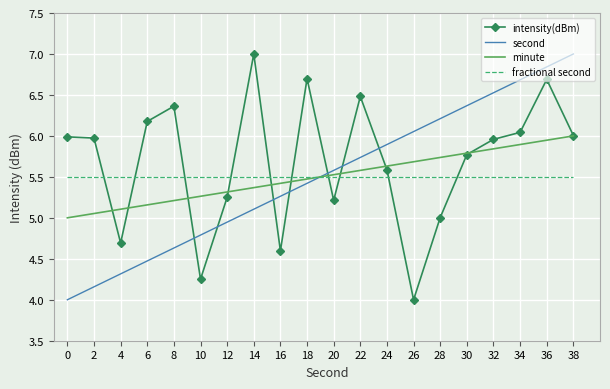

What is the spread (max minus min) of values at 14?

1.9